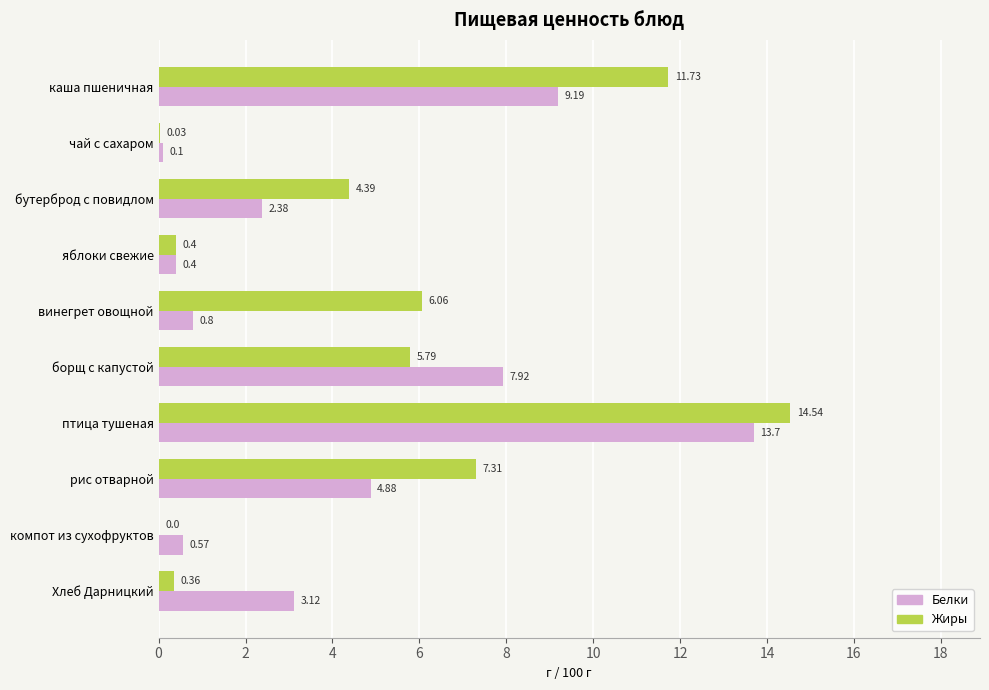

How many values in the Белки series exceed 3?

5